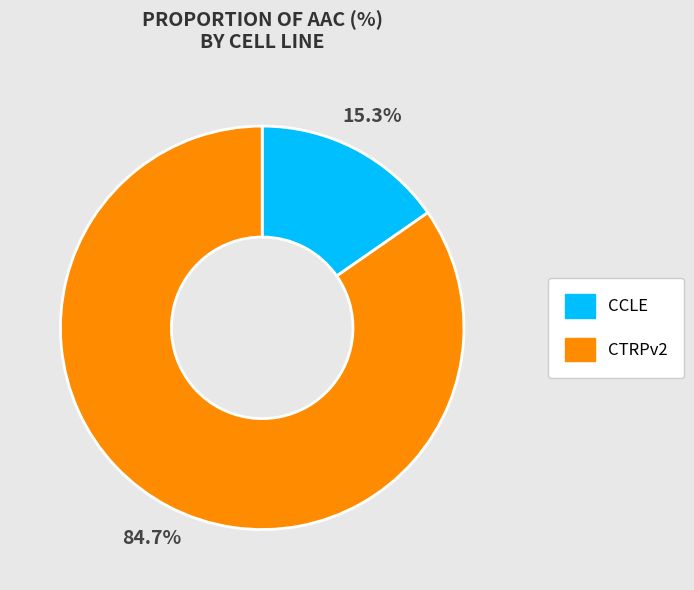

What is the largest slice in the pie chart?

CTRPv2